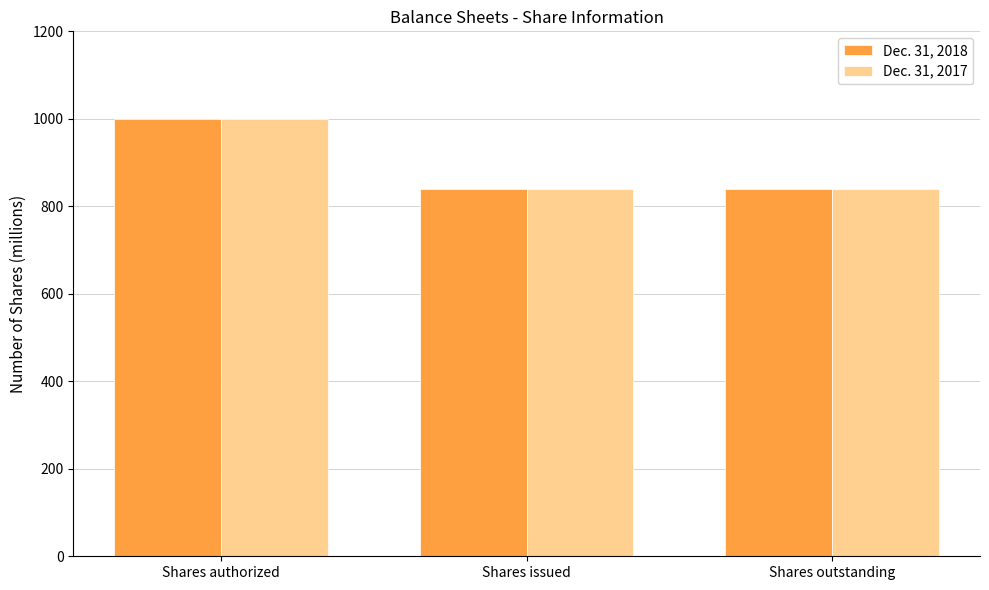

What is the maximum value for Dec. 31, 2018?

1000.0